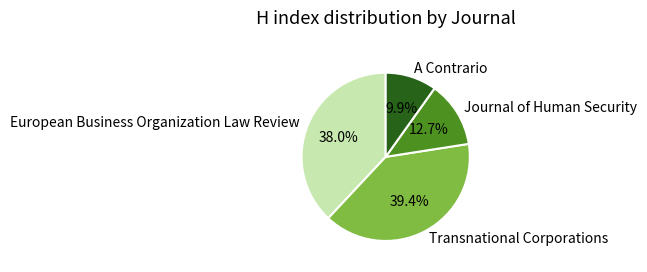

Is it true that A Contrario is 15% of the pie?

False